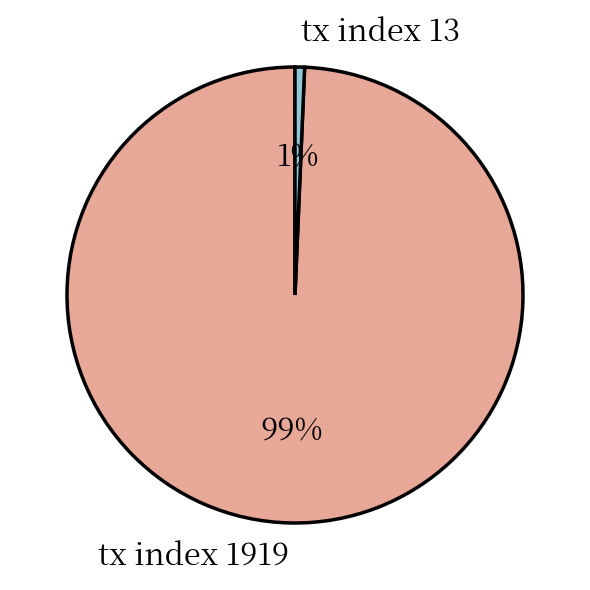

Does any single category account for the majority?

Yes